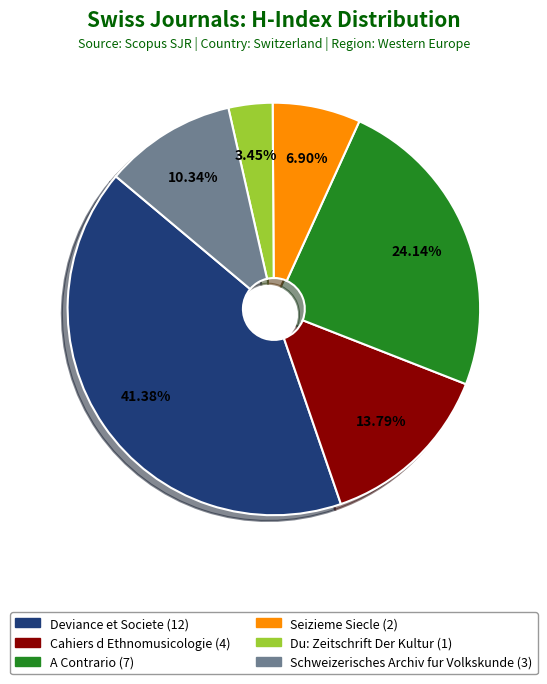

Between Du: Zeitschrift Der Kultur and Deviance et Societe, which is larger?

Deviance et Societe